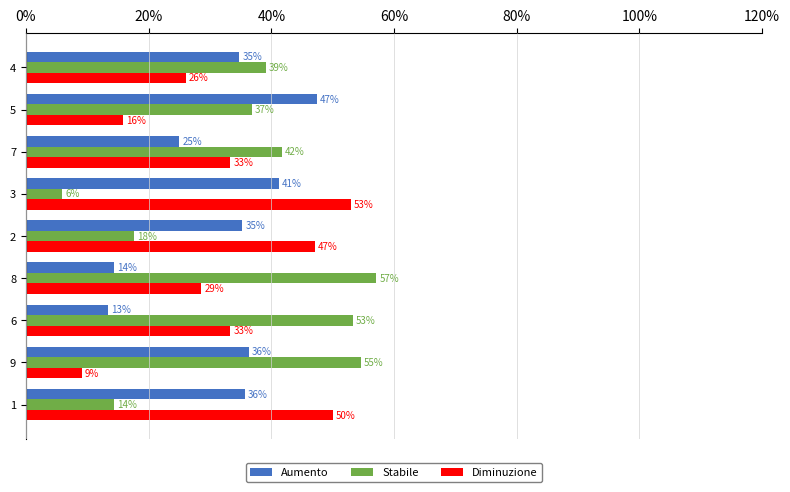

What are all the series names shown in the legend?

Aumento, Stabile, Diminuzione